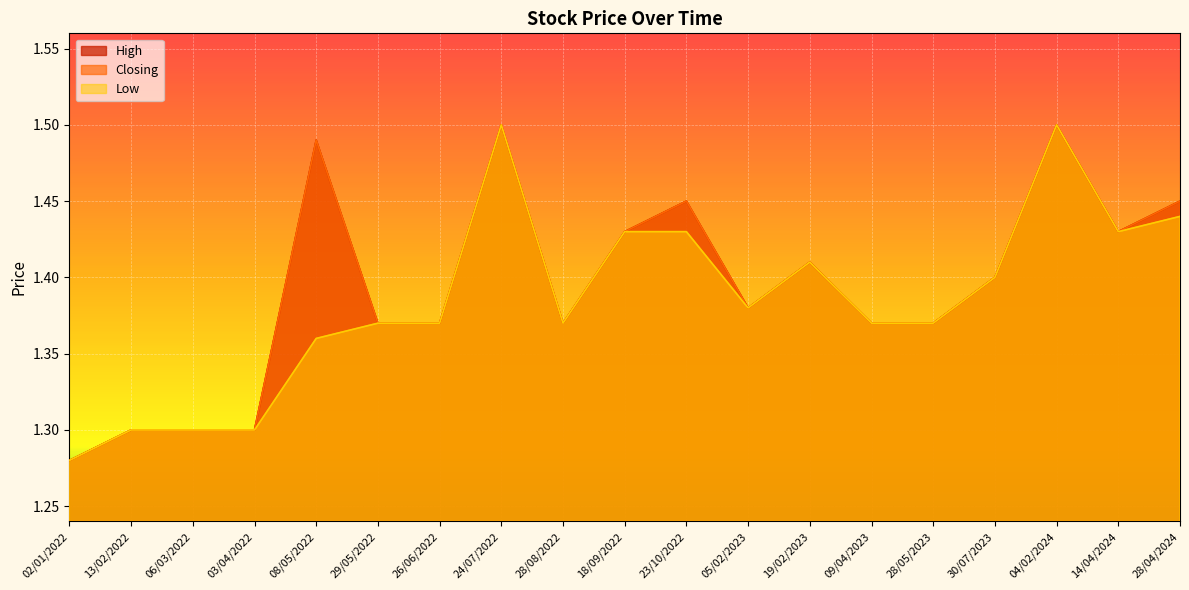

True or false: Closing and Low intersect in this chart.

False